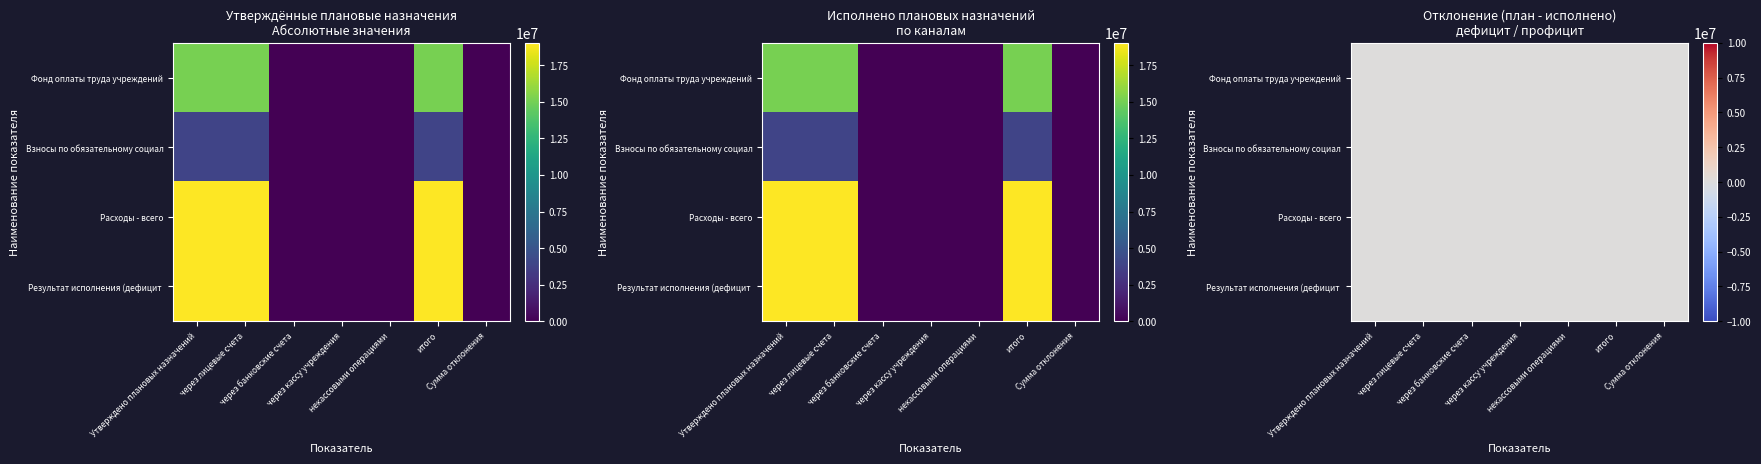

Which category has the lowest value in the Взносы по обязательному социальному страхованию series?

через банковские счета